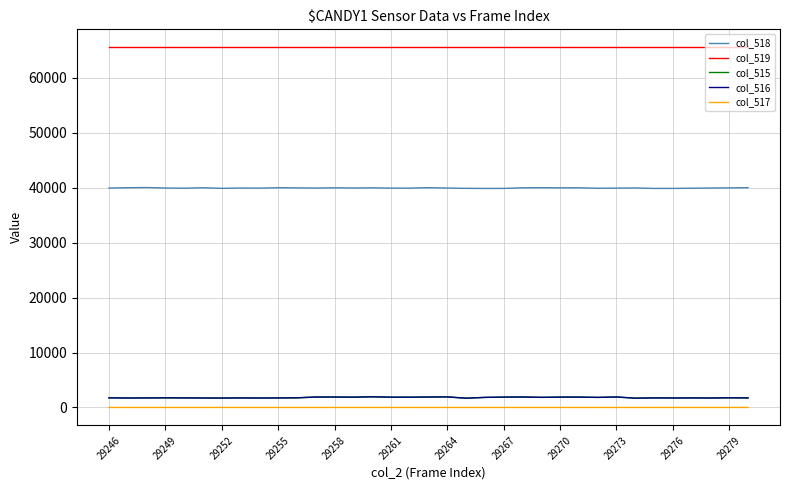

What is the greatest value displayed?

65535